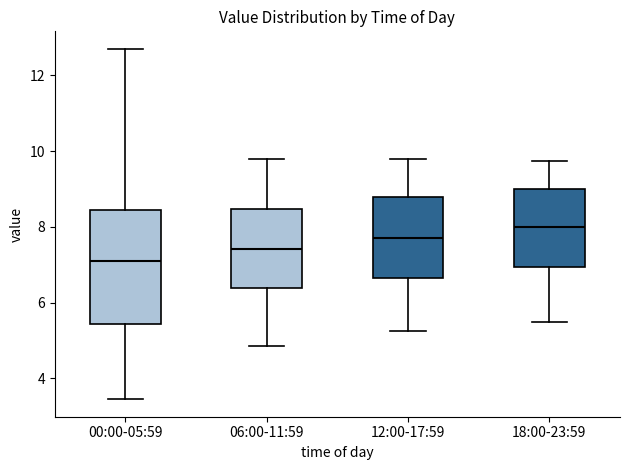

Comparing the boxes themselves (not the whiskers), which one is the tallest?

00:00-05:59